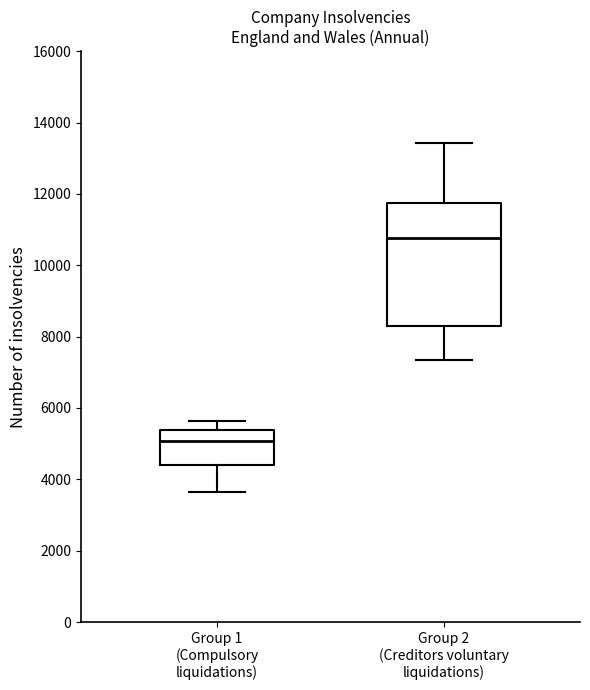

Reading left to right, transcribe this box plot: for each box, give where its median line is, the range the box spans, and where its two whiskers end, as read against the y-axis. The values are not printed on the chart, so give them approximately, as read against the axis.

Group 1 (Compulsory liquidations): median 5000, box 4400 to 5400, whiskers 3600 to 5600
Group 2 (Creditors voluntary liquidations): median 10800, box 8200 to 11800, whiskers 7400 to 13400